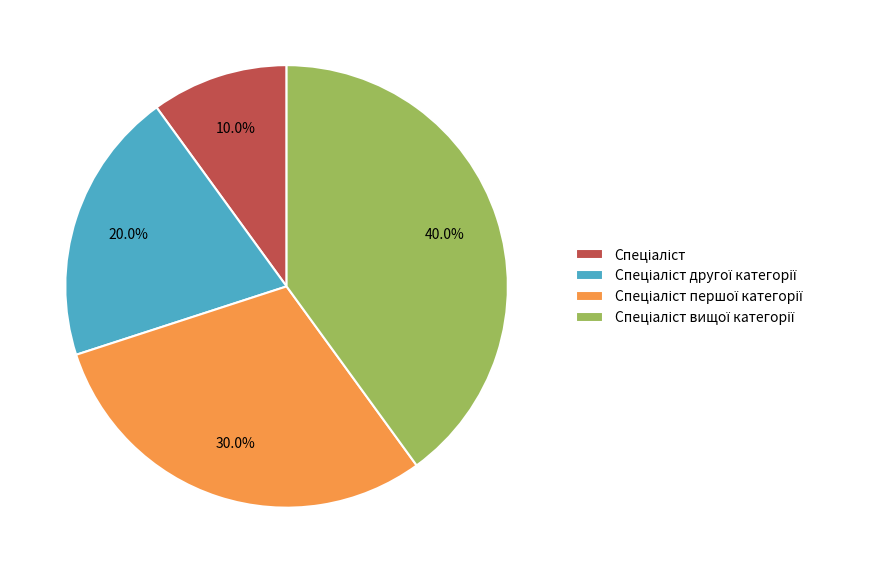

Is there a majority slice in this chart?

No